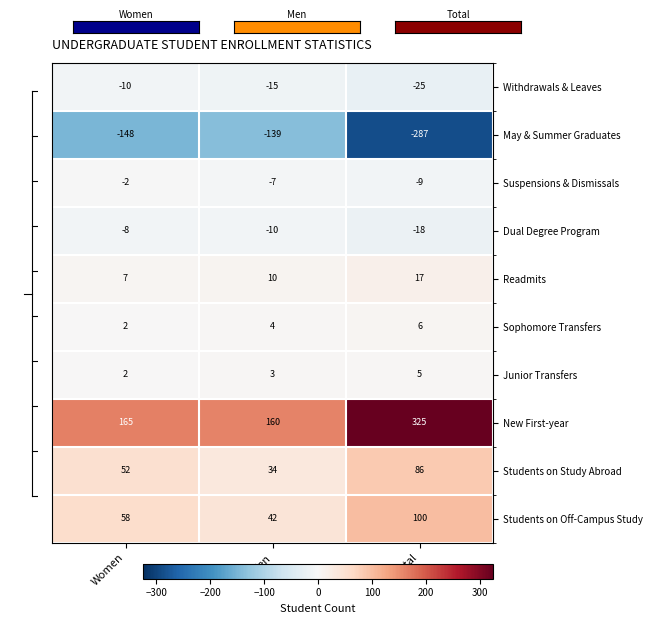

Reading left to right, what are all the values shown in this chart?

Withdrawals & Leaves: -10	-15	-25
May & Summer Graduates: -148	-139	-287
Suspensions & Dismissals: -2	-7	-9
Dual Degree Program: -8	-10	-18
Readmits: 7	10	17
Sophomore Transfers: 2	4	6
Junior Transfers: 2	3	5
New First-year: 165	160	325
Students on Study Abroad: 52	34	86
Students on Off-Campus Study: 58	42	100